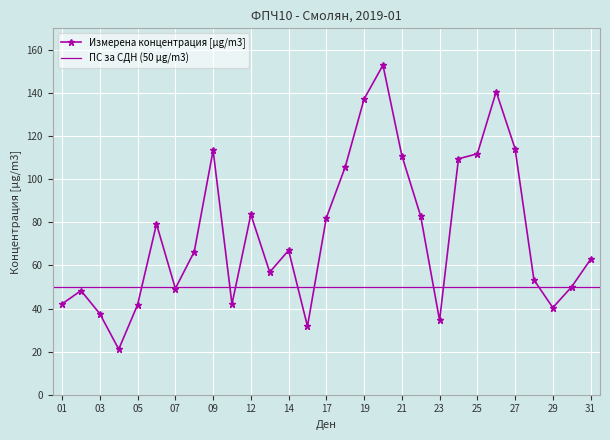

Reading left to right, transcribe all the data shown in this chart.

01=42.1	02=48.3	03=37.5	04=21.1	05=41.8	06=79.2	07=49.3	08=66.4	09=113.4	11=42.1	12=83.6	13=56.9	14=67.0	16=31.8	17=82.1	18=105.7	19=137.2	20=152.9	21=111.0	22=82.8	23=34.5	24=109.5	25=111.8	26=140.6	27=114.2	28=53.3	29=40.4	30=50.1	31=62.8